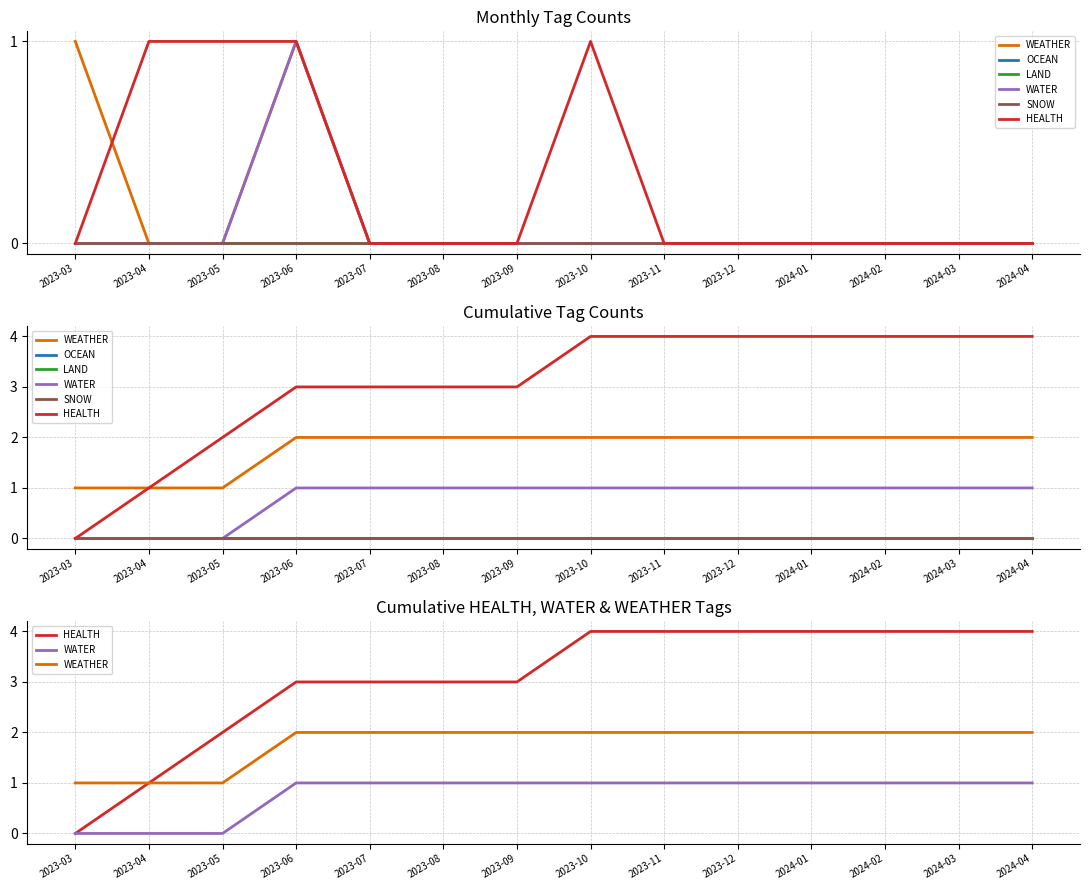

True or false: WATER and SNOW intersect in this chart.

False